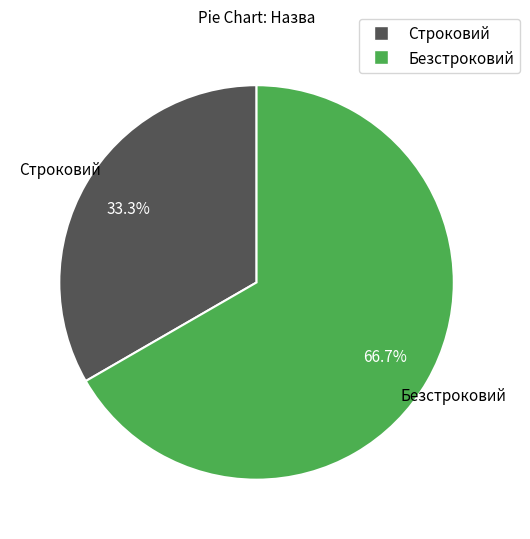

What percentage is the Безстроковий slice, to the nearest percent?

67%